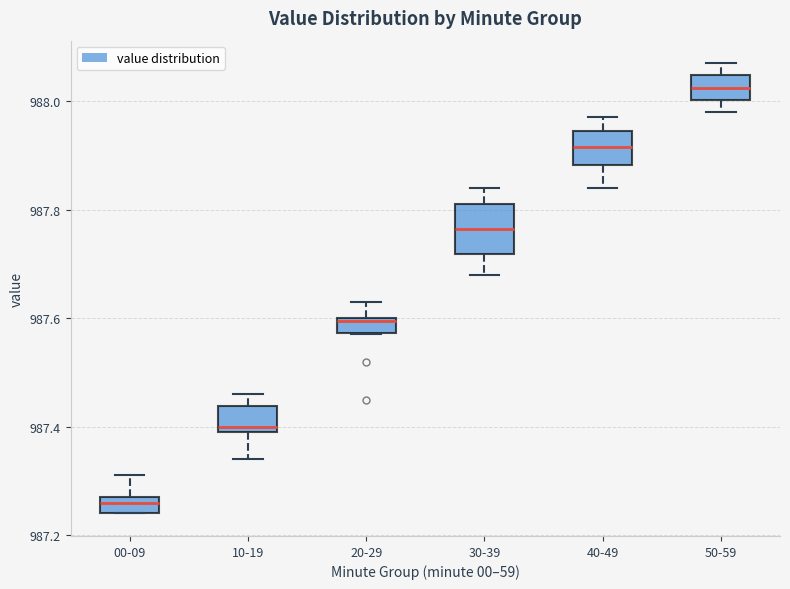

Which box is the tallest, from its lower edge to its upper edge?

30-39